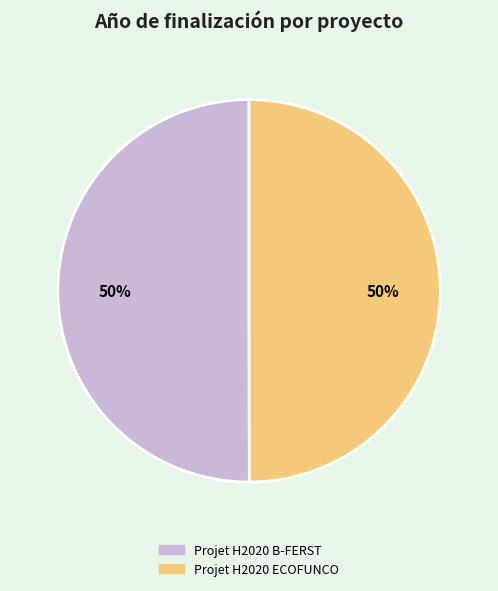

What percentage is the Projet H2020 ECOFUNCO slice, to the nearest percent?

50%